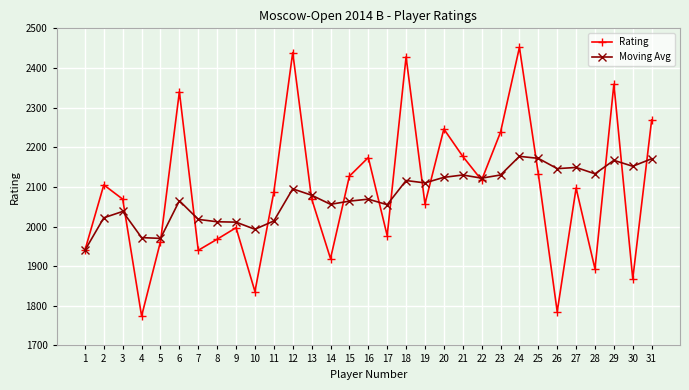

The value of Moving Avg at 16 is 623. True or false?

False